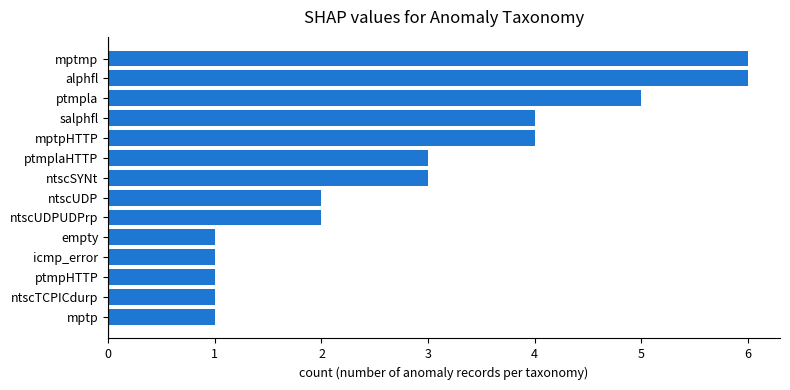

What is the maximum value shown in the chart?

6